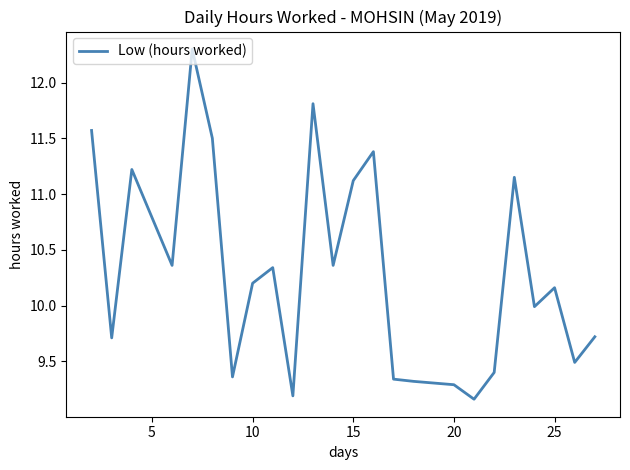

What is the maximum value shown in the chart?

12.3